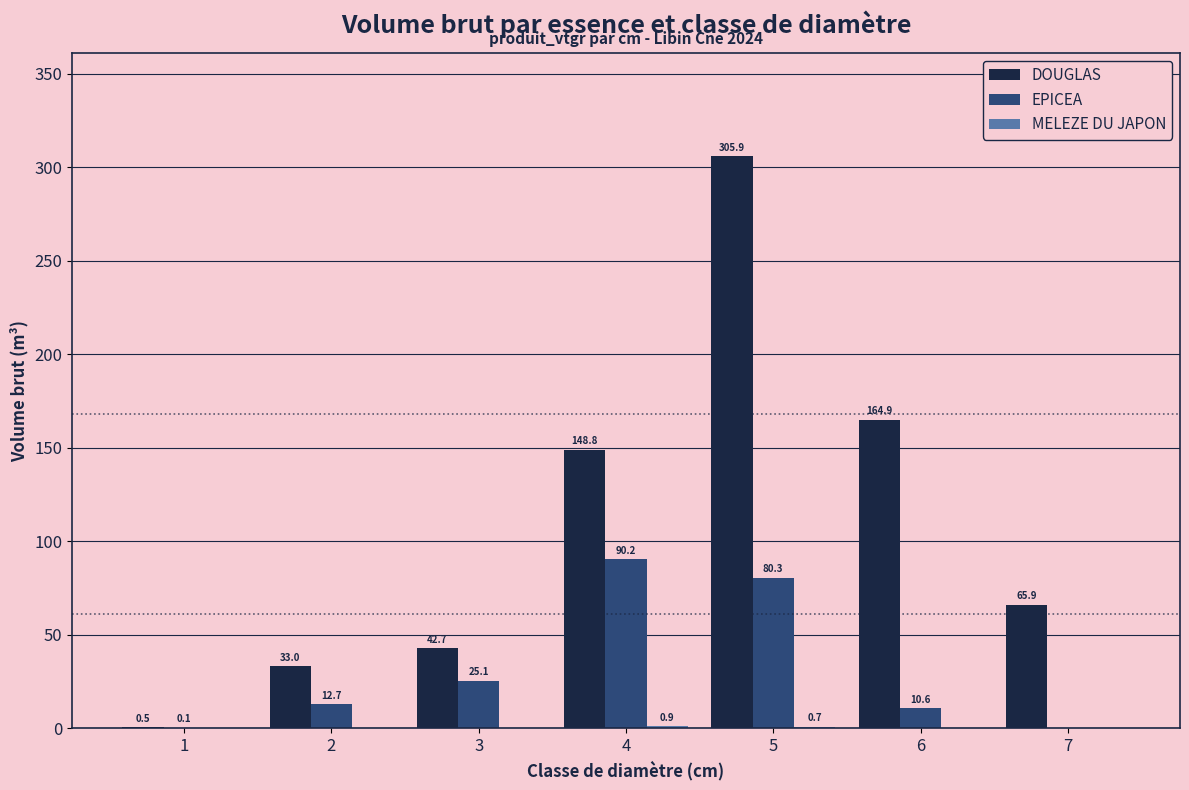

How many distinct data groups are displayed?

3